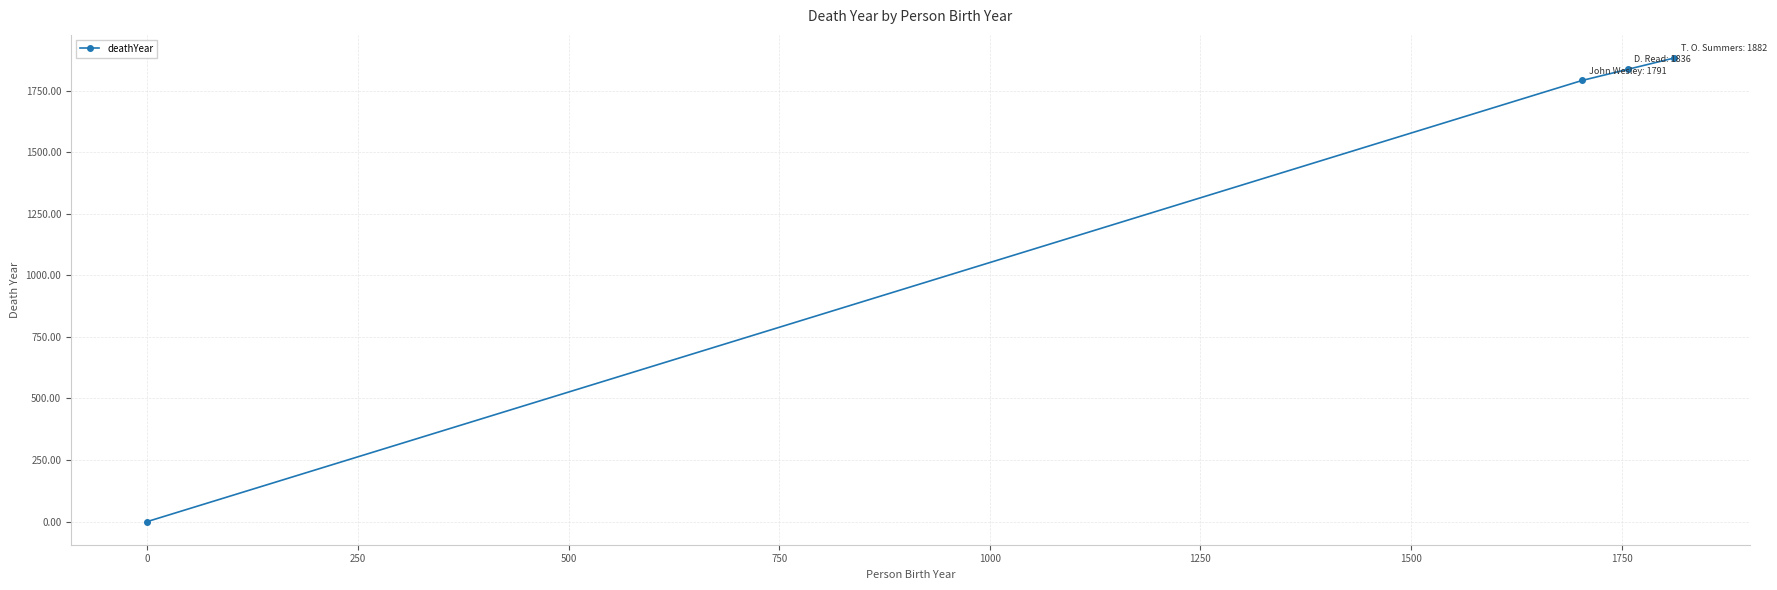

What is the difference between the maximum and minimum values?

1882